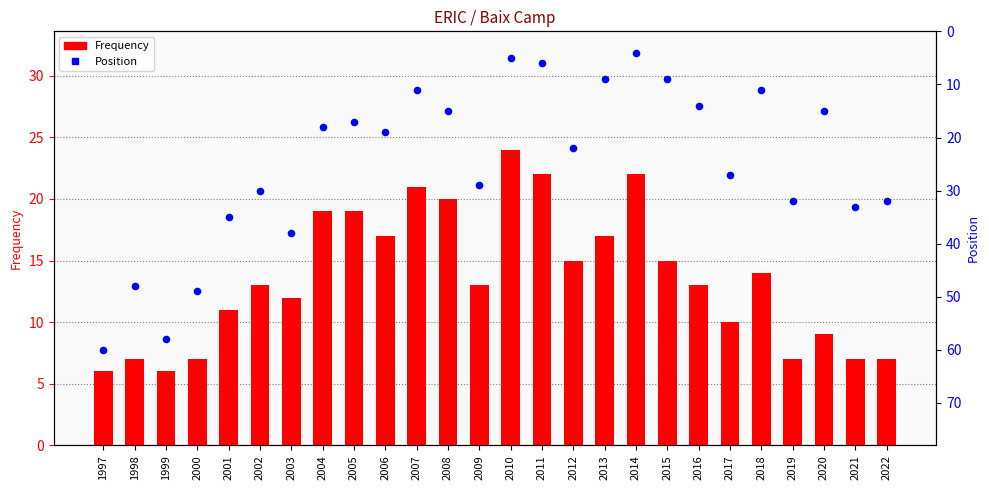

Which series contains the lowest Y value?

Position